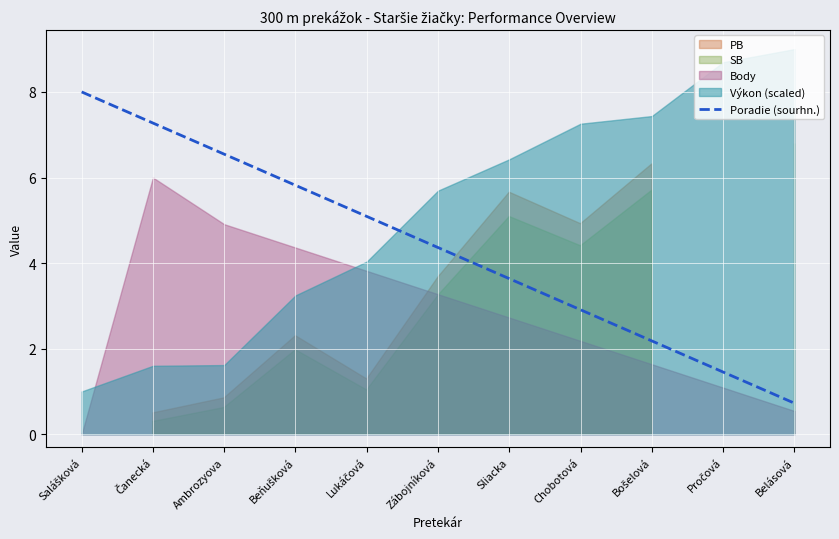

Which category has the lowest value in the Poradie (sourhn.) series?

Belásová